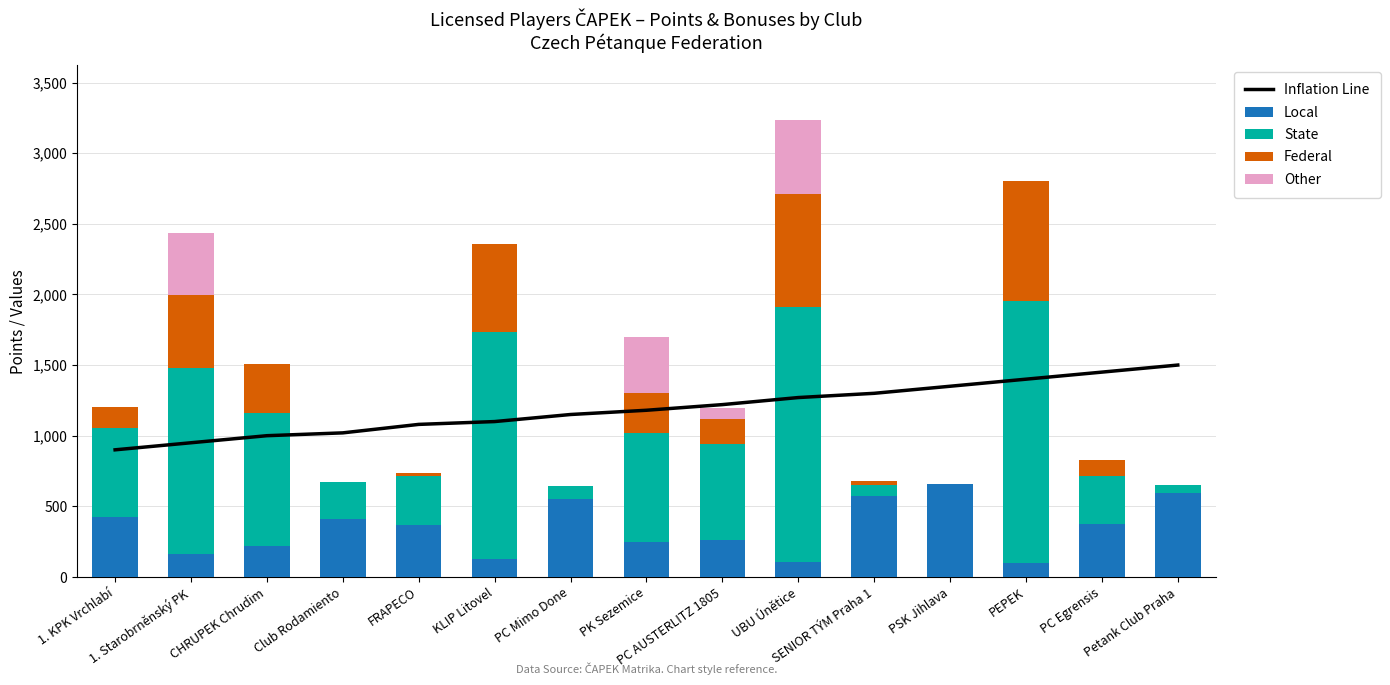

Count the Other values in the range 0 to 81.

12